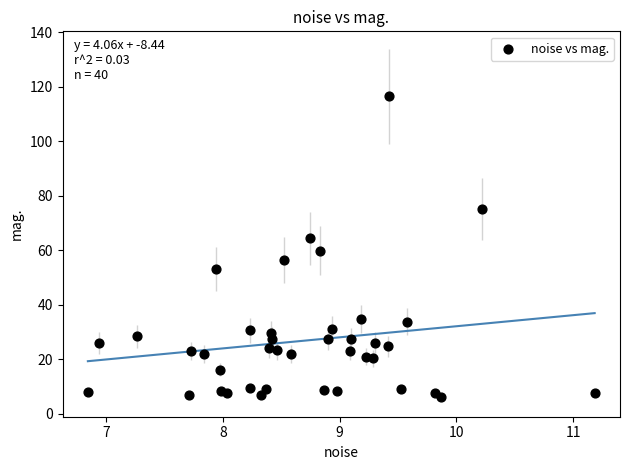

What is the range of Y values (max minus min)?

110.1